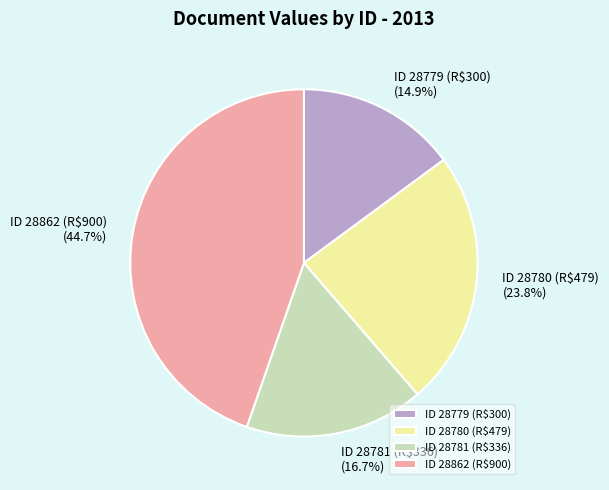

How much of the chart is everything except ID 28780 (R$479)?

76.2%